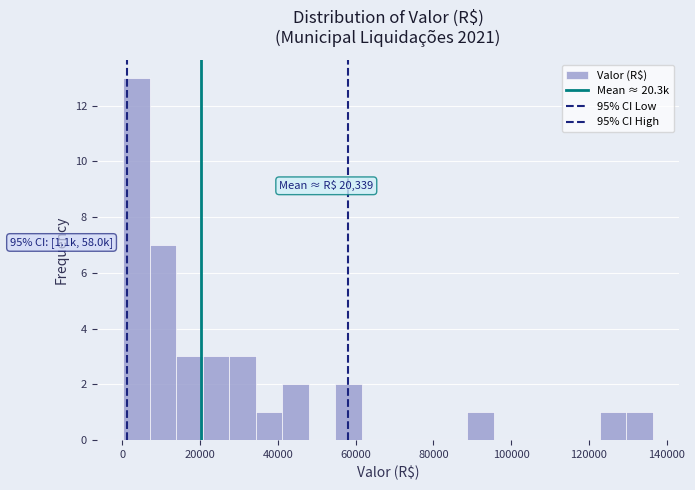

Read against the x-axis, roughly where is the centre of the tallest bar?

4000